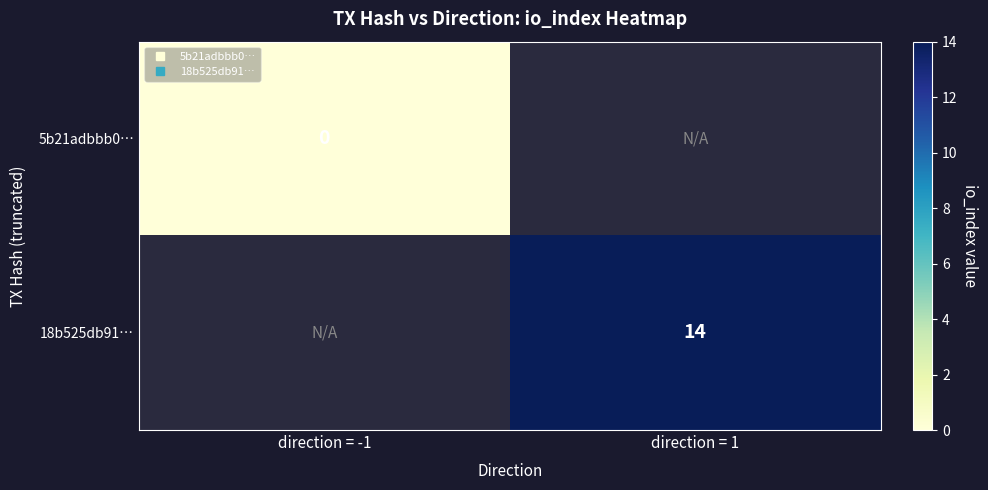

Is it true that 18b525db91… equals 14.0 at direction = 1?

True